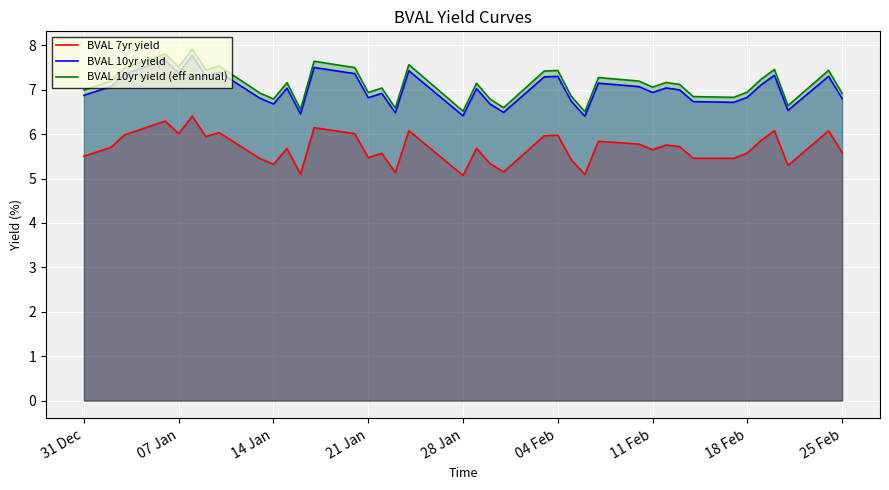

What is the lowest value of the BVAL 7yr yield series?

5.1